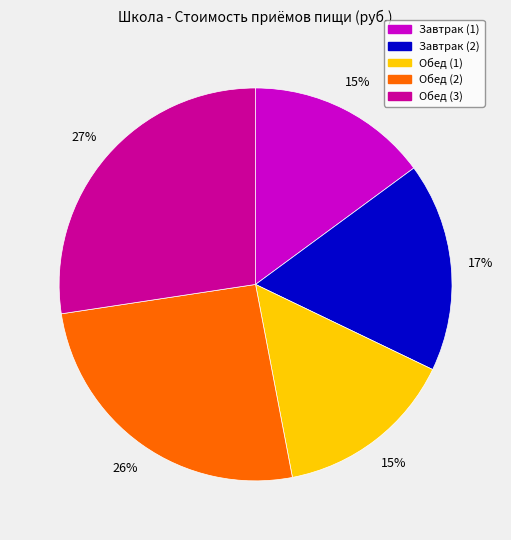

Which slice is the largest?

Обед (3)